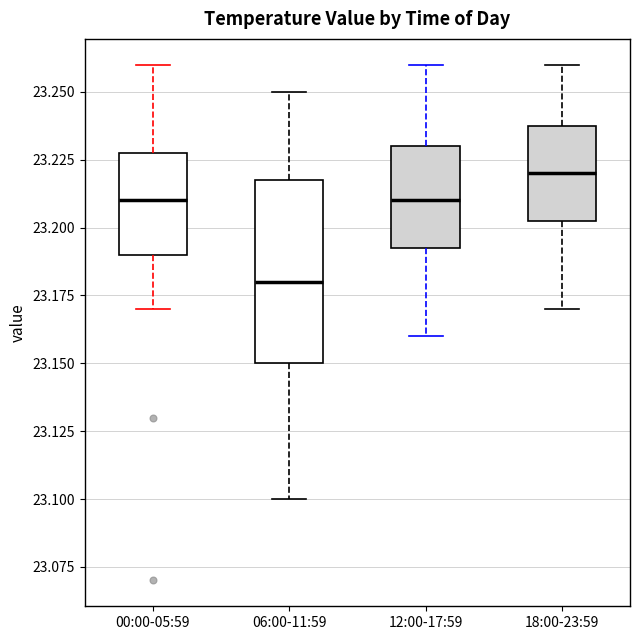

Where is the lower edge of the box for 00:00-05:59 on the y-axis? The values are not printed on the chart, so give them approximately, as read against the axis.

23.190